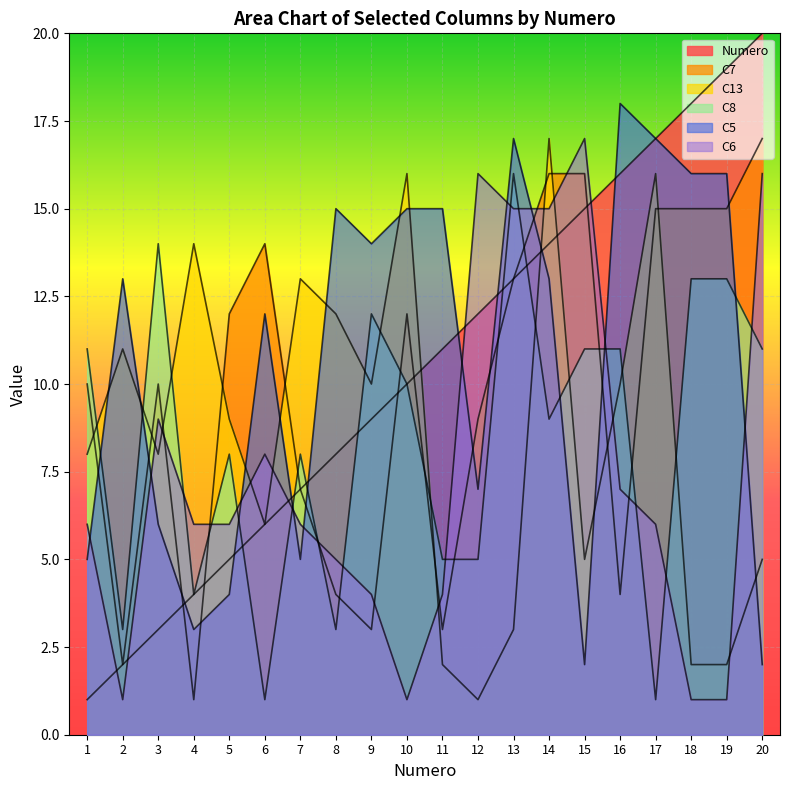

At 16, list the series in order from smallest to largest.

C7, C6, C13, C8, Numero, C5